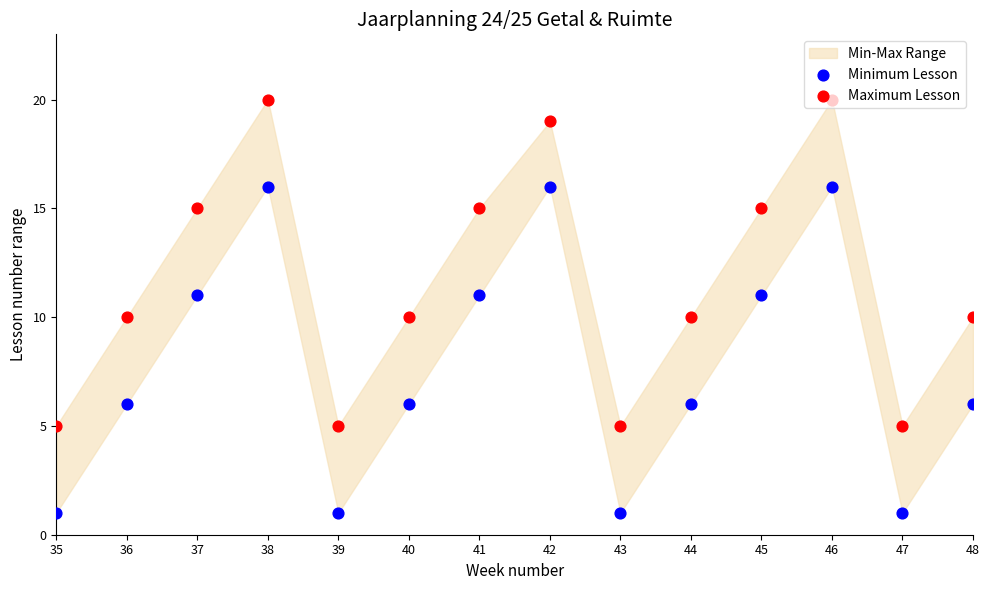

Is the value of Maximum Lesson at 47 greater than the value of Minimum Lesson at 47?

Yes